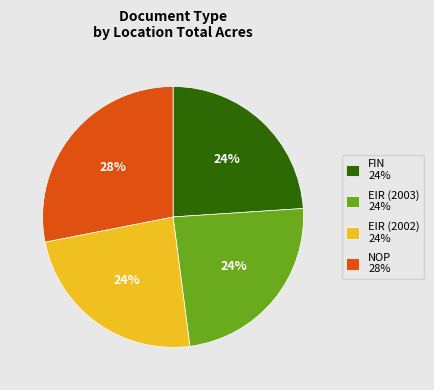

Is the sum of FIN 24% and NOP 28% greater than half?

Yes